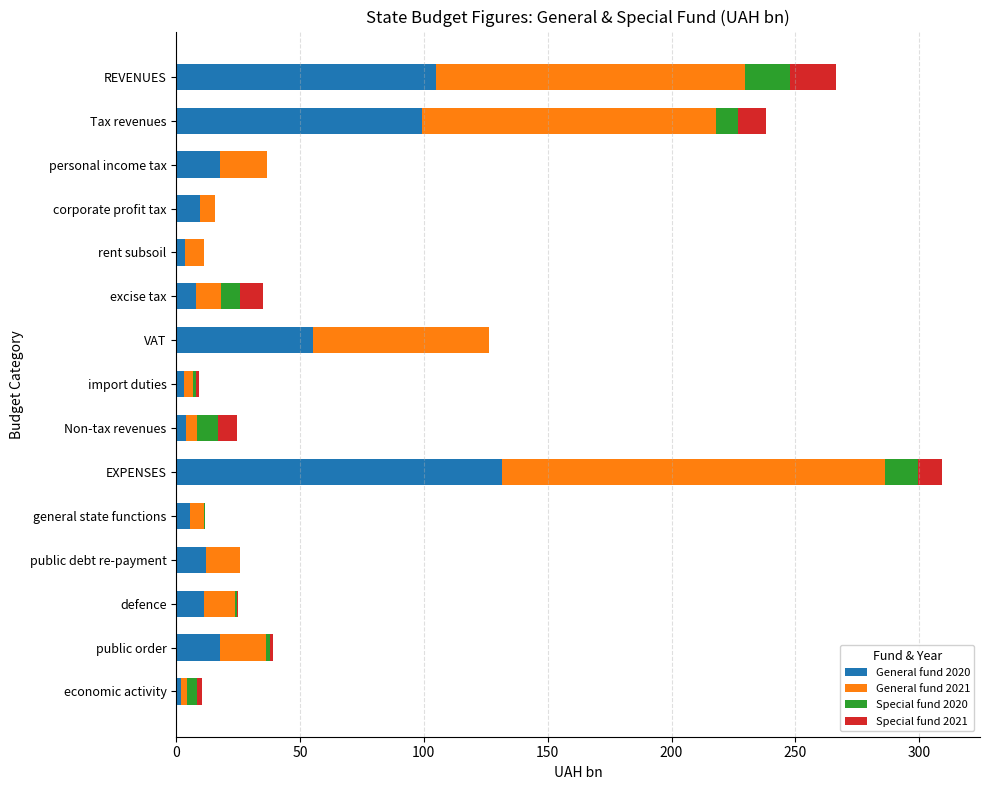

Is it true that General fund 2020 equals 8.1 at excise tax?

True